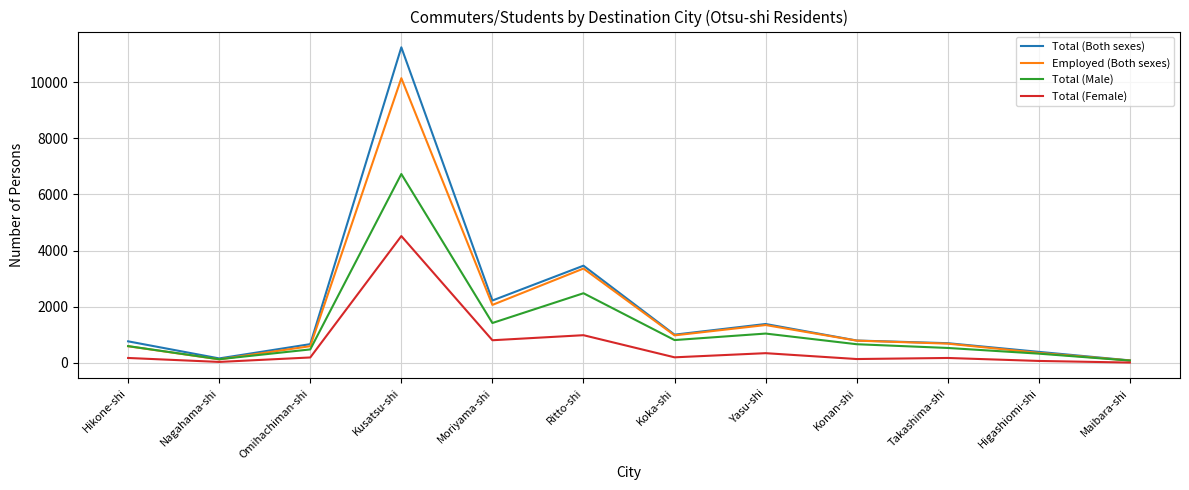

What is the sum of all Employed (Both sexes) values?

21083